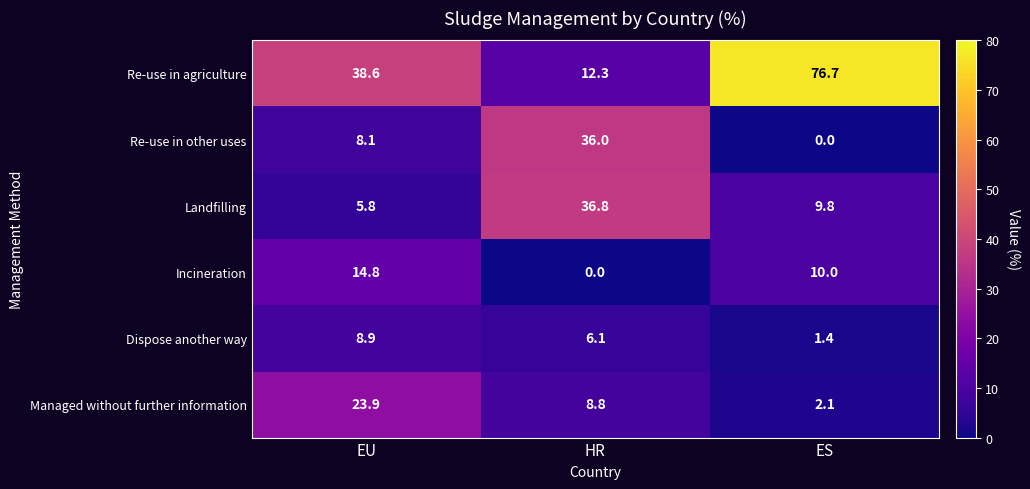

What is the spread (max minus min) of values at HR?

36.8